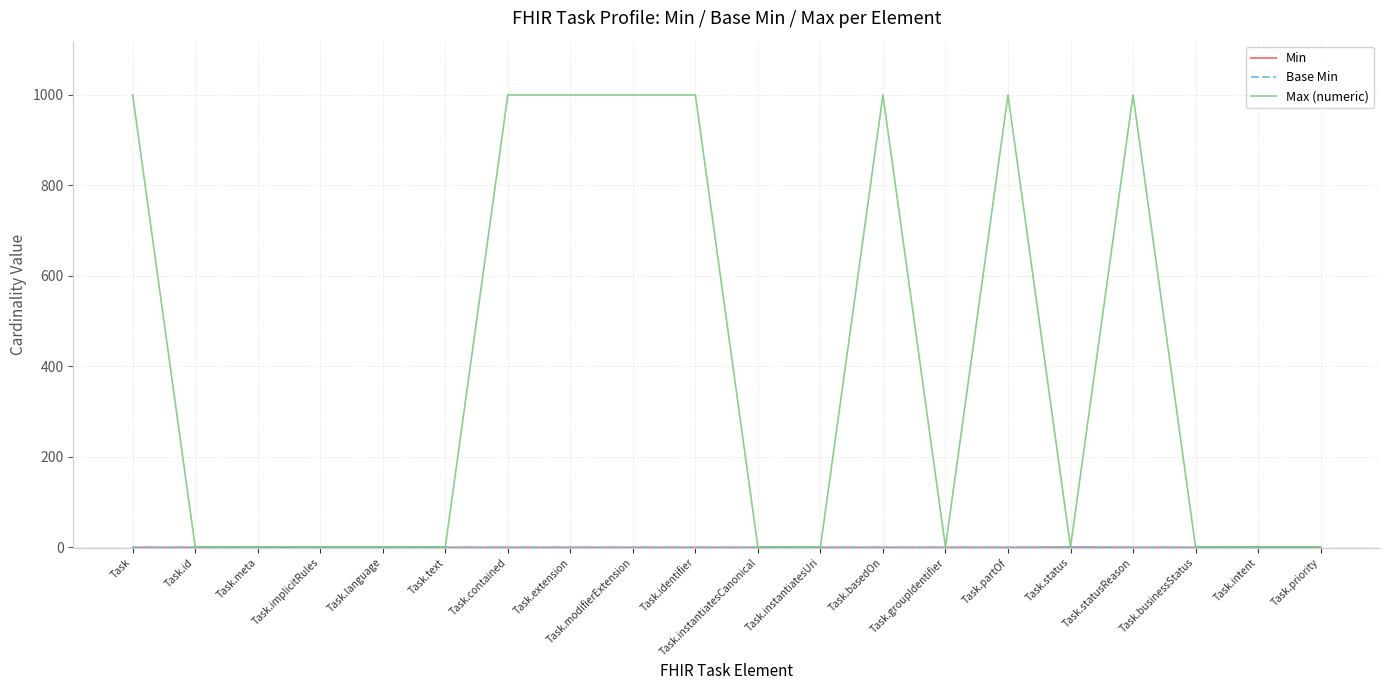

The Base Min series shows 0 at Task. True or false?

True